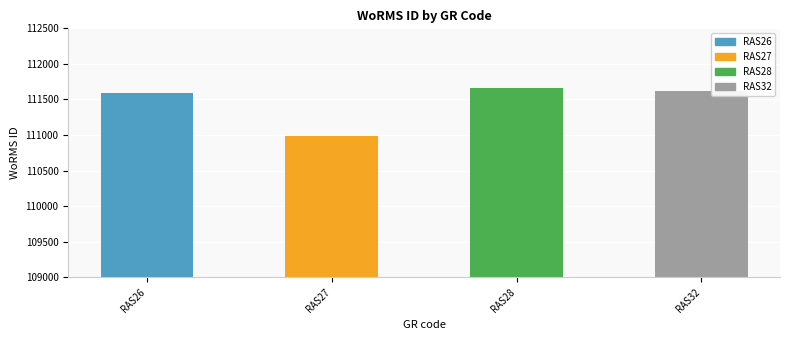

What is the sum of all values?

445878